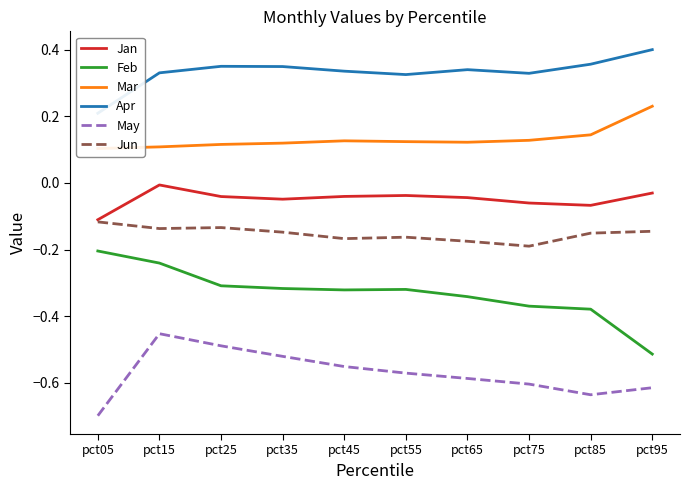

Does the chart display data point markers on the line(s)?

No